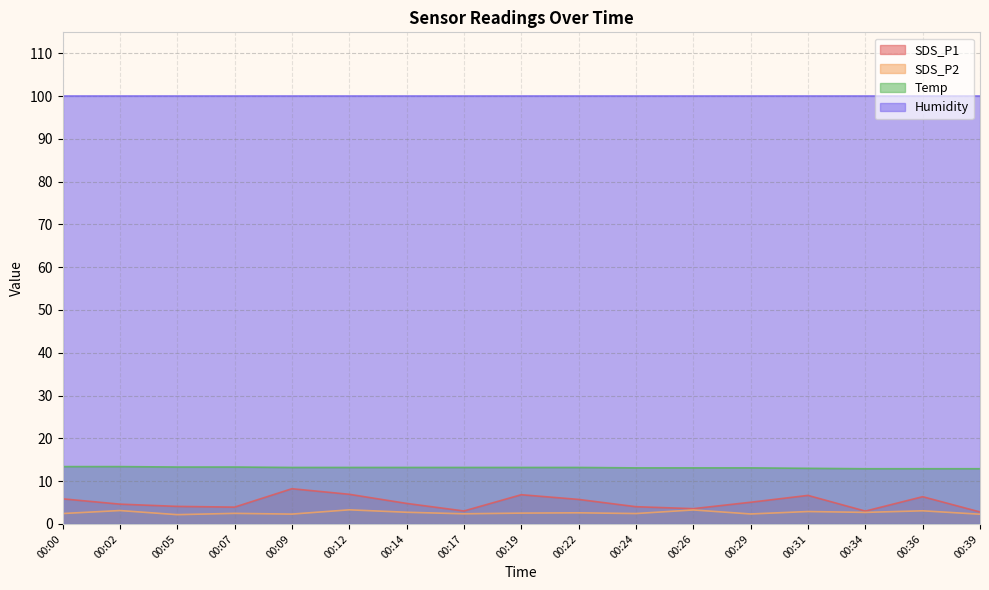

List the series in order of their peak value, lowest first.

SDS_P2, SDS_P1, Temp, Humidity